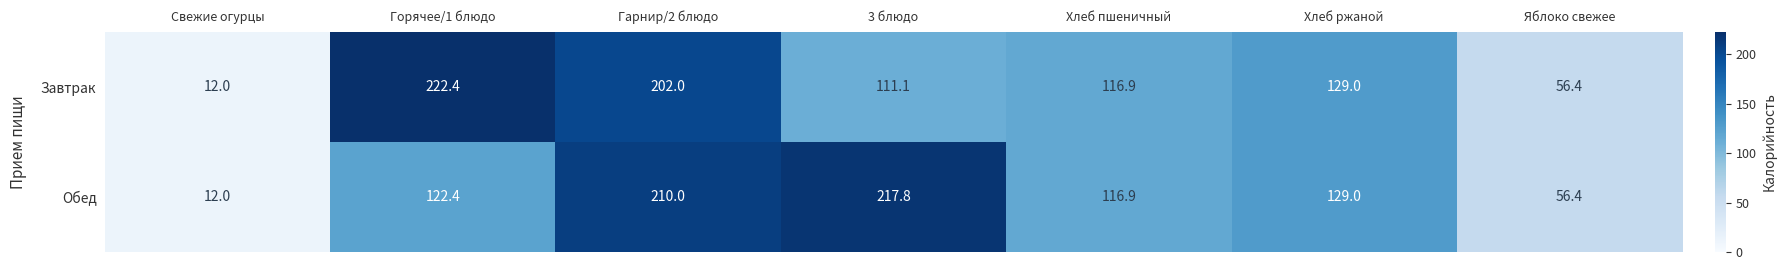

Rank the series by their maximum value, from lowest to highest.

Обед, Завтрак